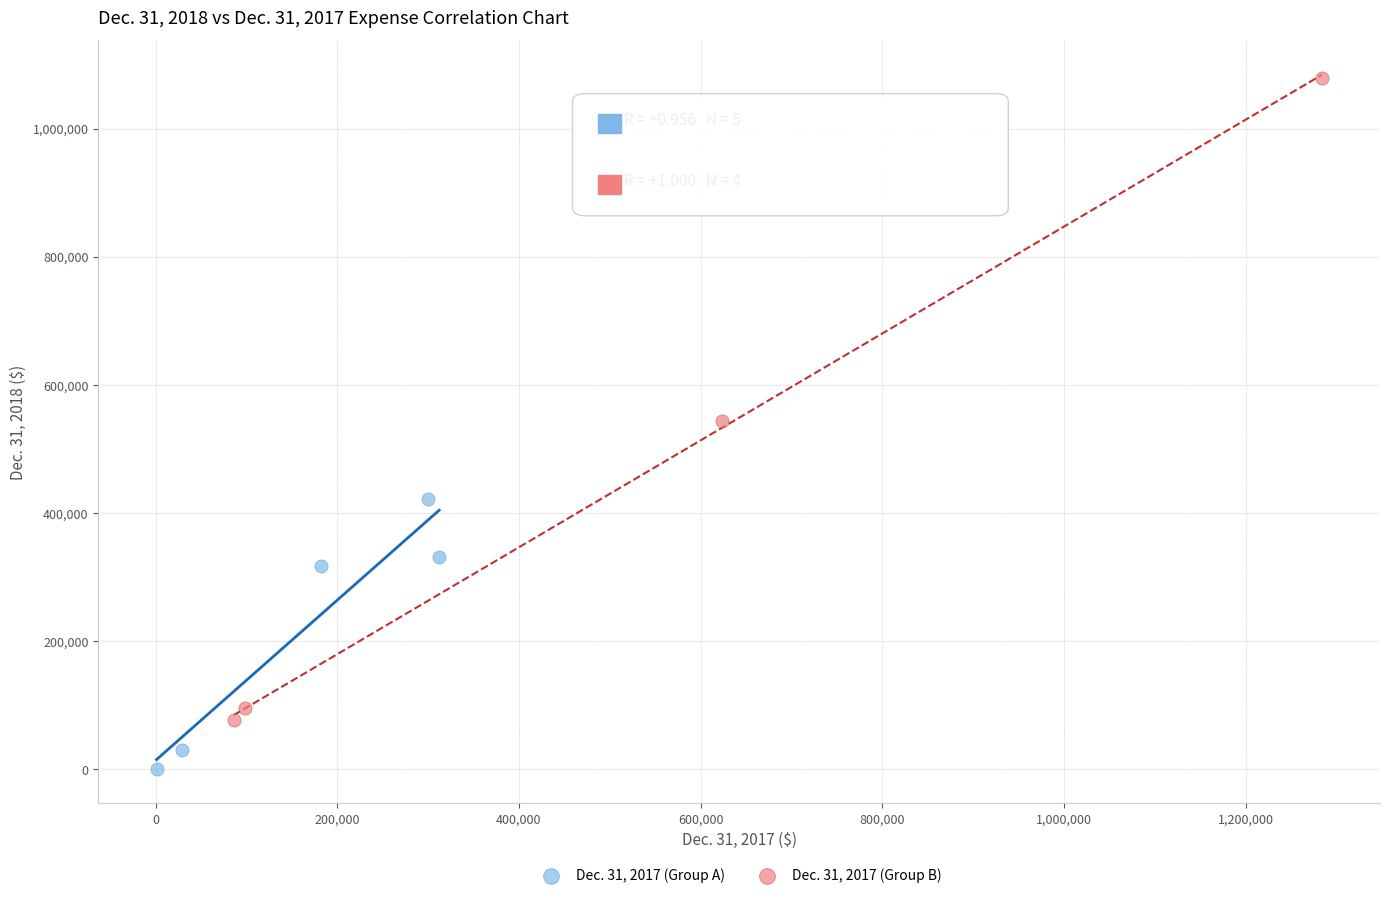

Which series contains the highest Y value?

Dec. 31, 2017 (Group B)